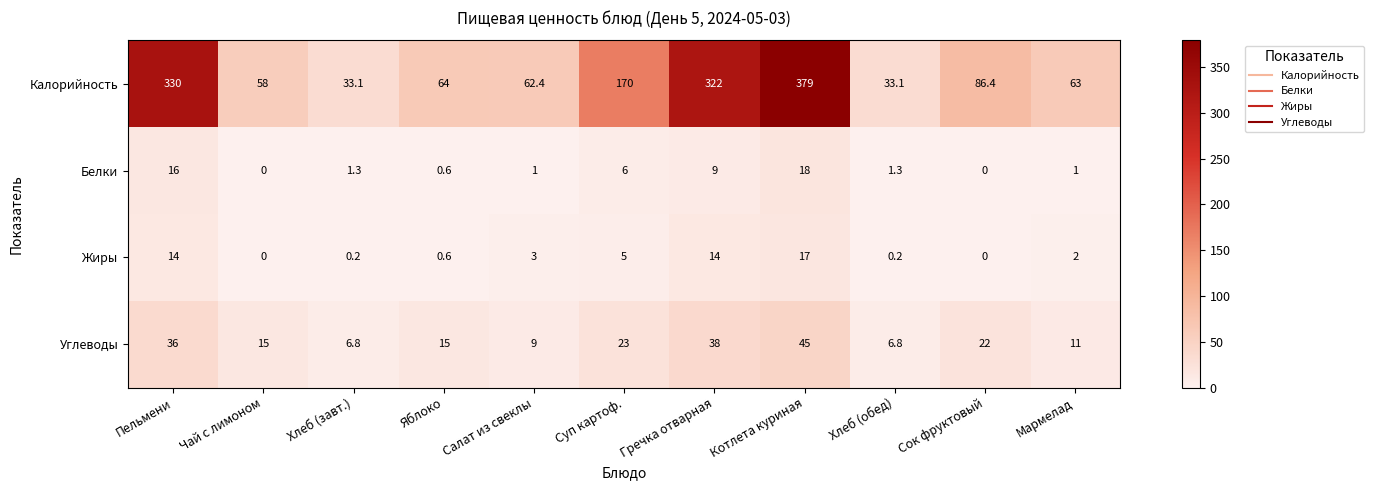

Is it true that Углеводы equals 4.5 at Яблоко?

False